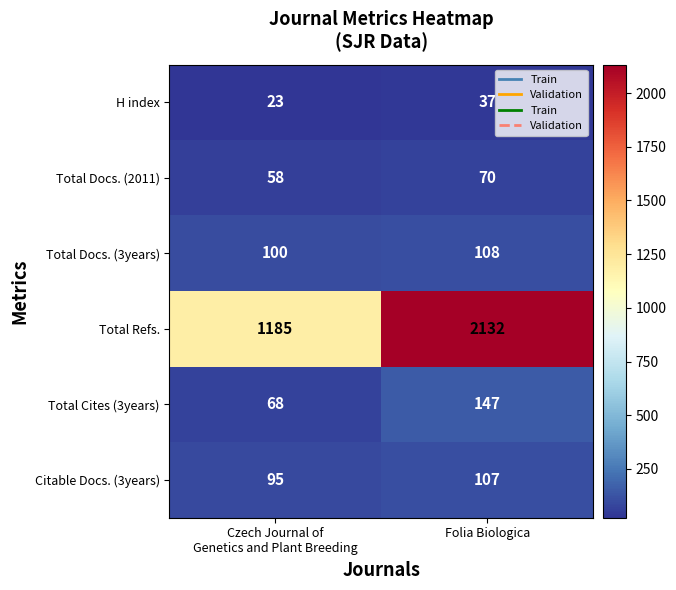

What is the spread (max minus min) of values at Folia Biologica?

2095